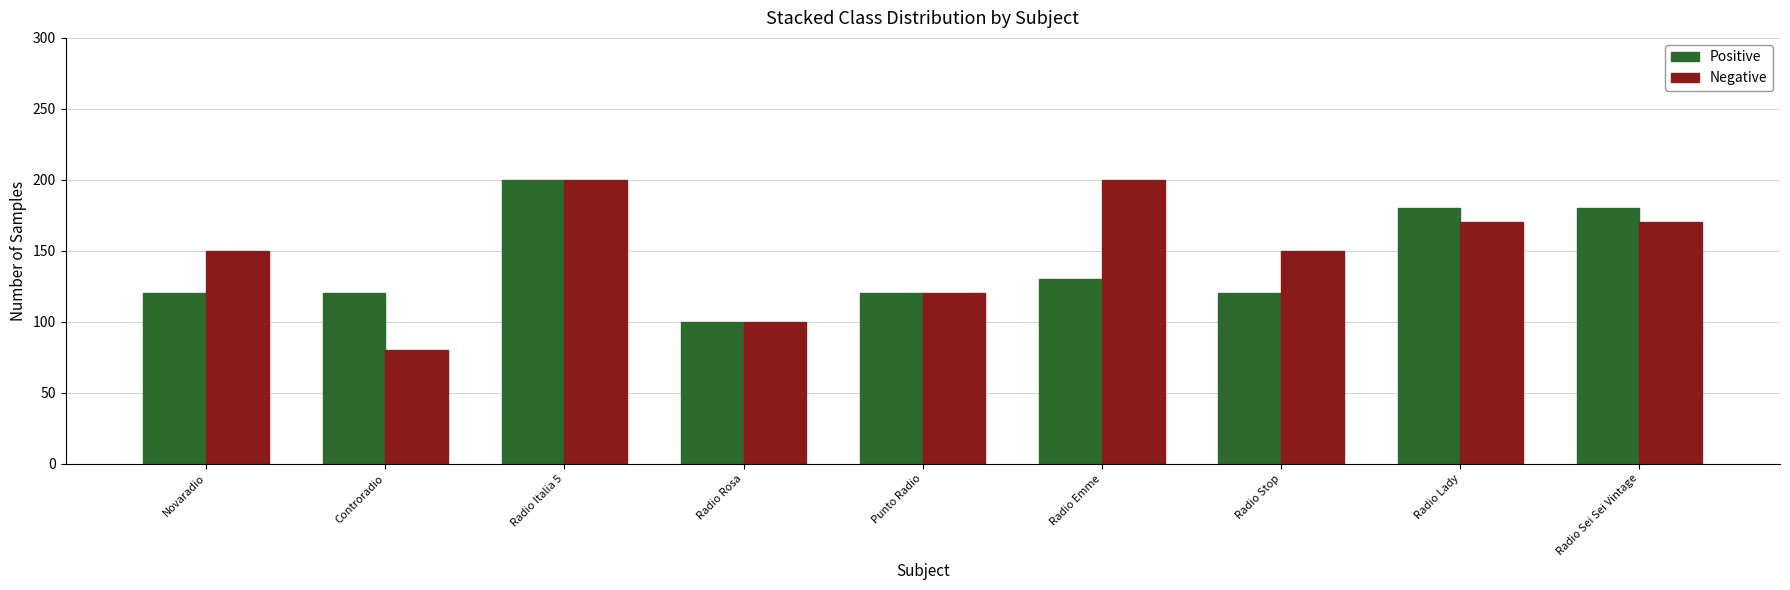

What is the label of the 2nd bar from the right?

Radio Lady